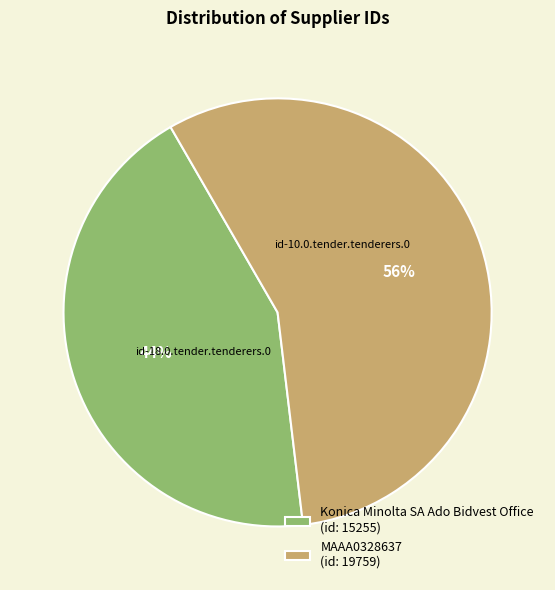

Do MAAA0328637 (id: 19759) and Konica Minolta SA Ado Bidvest Office (id: 15255) together represent more than half of the pie?

Yes